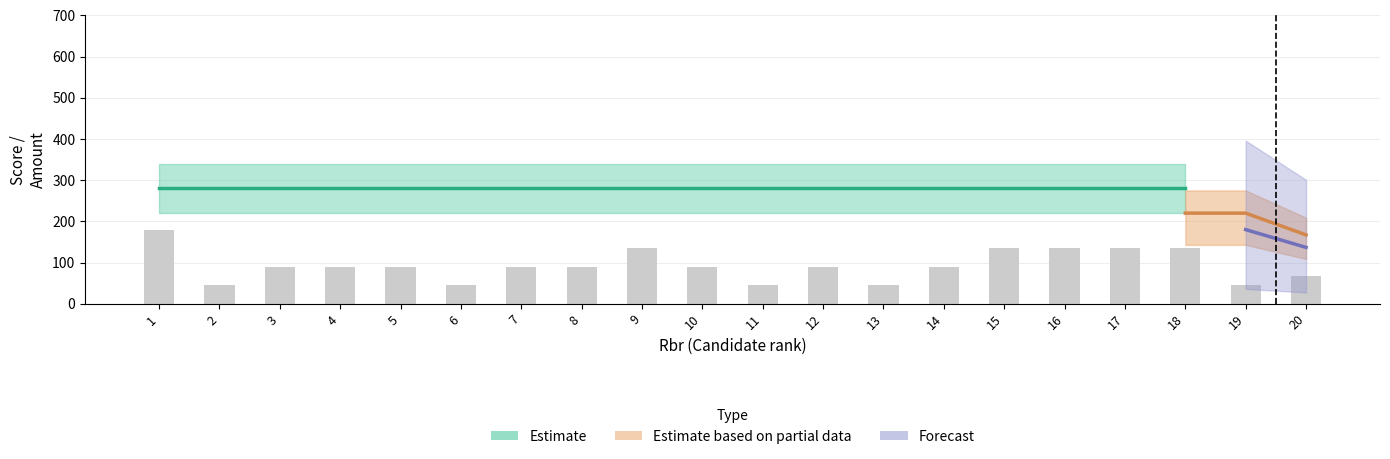

Which label corresponds to the largest value in the chart?

1